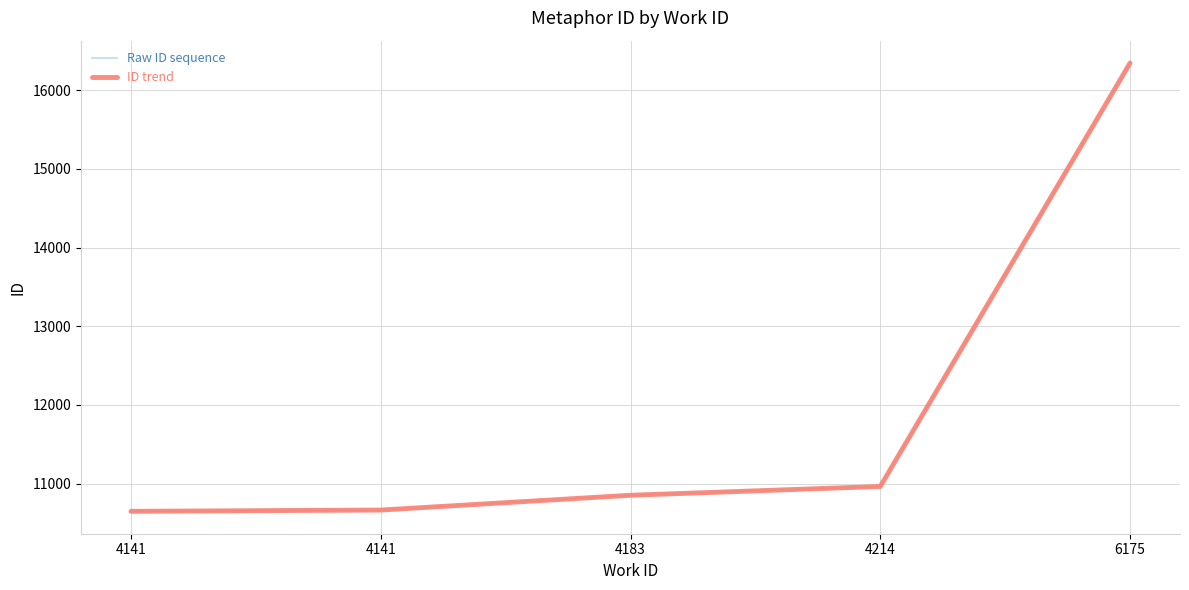

Does the chart display data point markers on the line(s)?

No